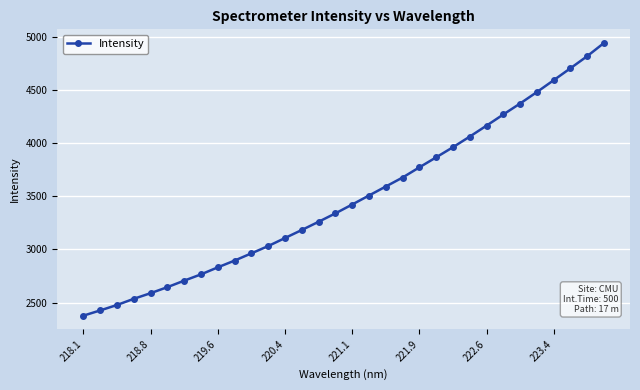

What is the maximum value shown in the chart?

4941.4